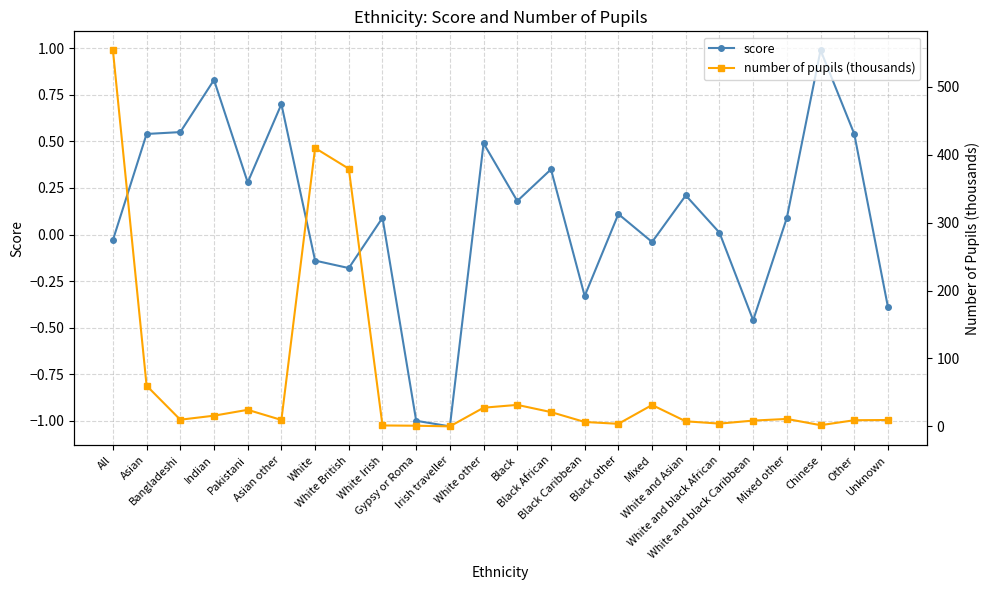

What is the spread (max minus min) of values at Black?

31.6